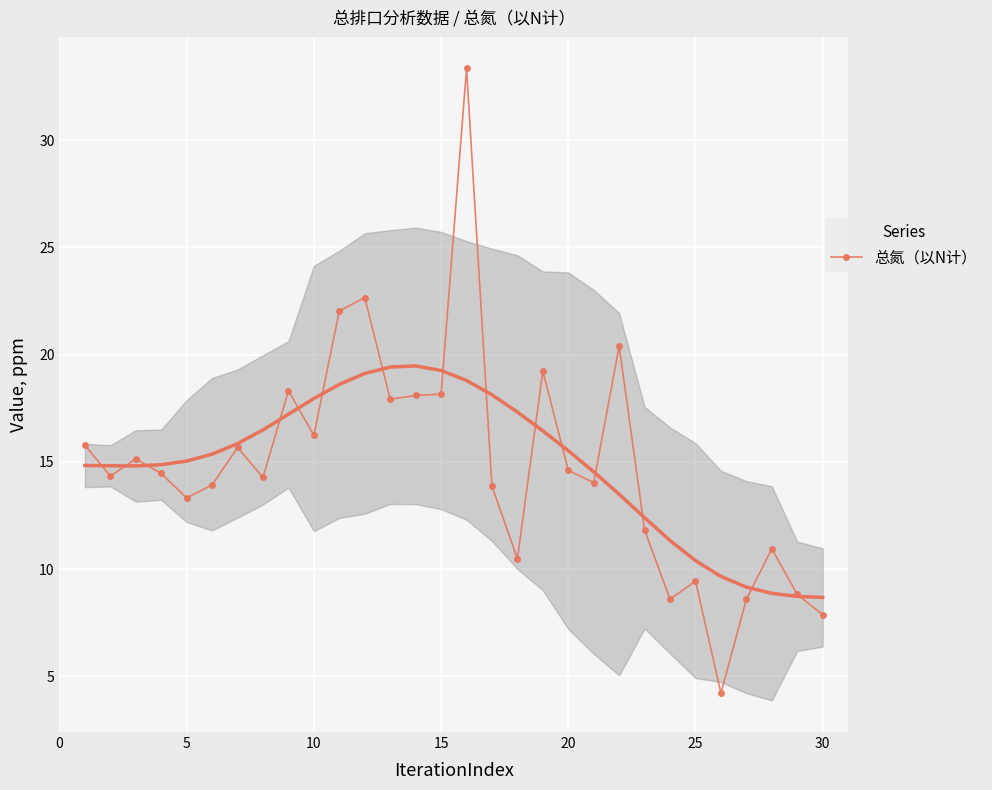

Is it true that 总氮（以N计） equals 7.3 at 15?

False